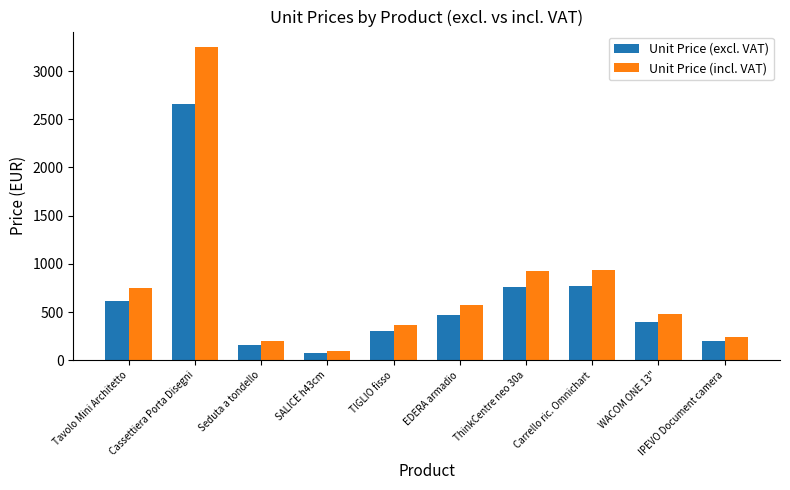

What value does the Unit Price (excl. VAT) series have at Tavolo Mini Architetto?

612.0